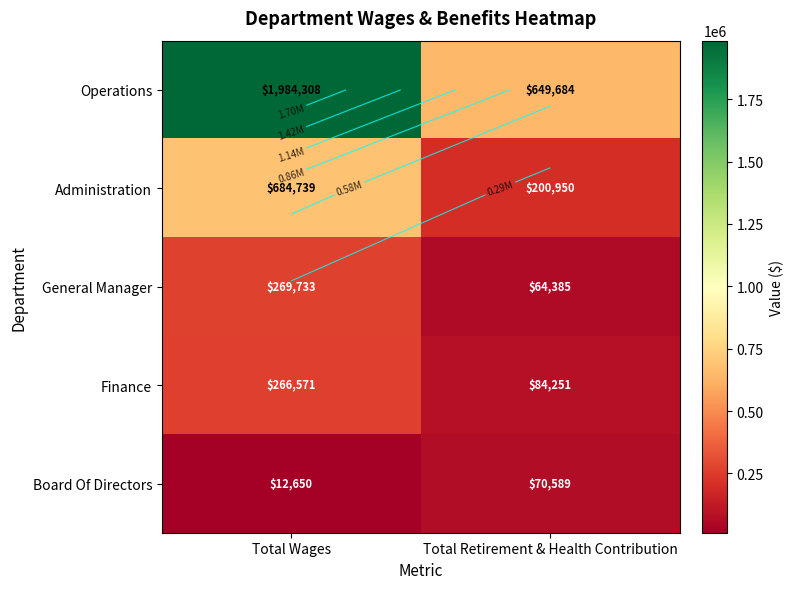

At which category is the sum across all series the highest?

Total Wages